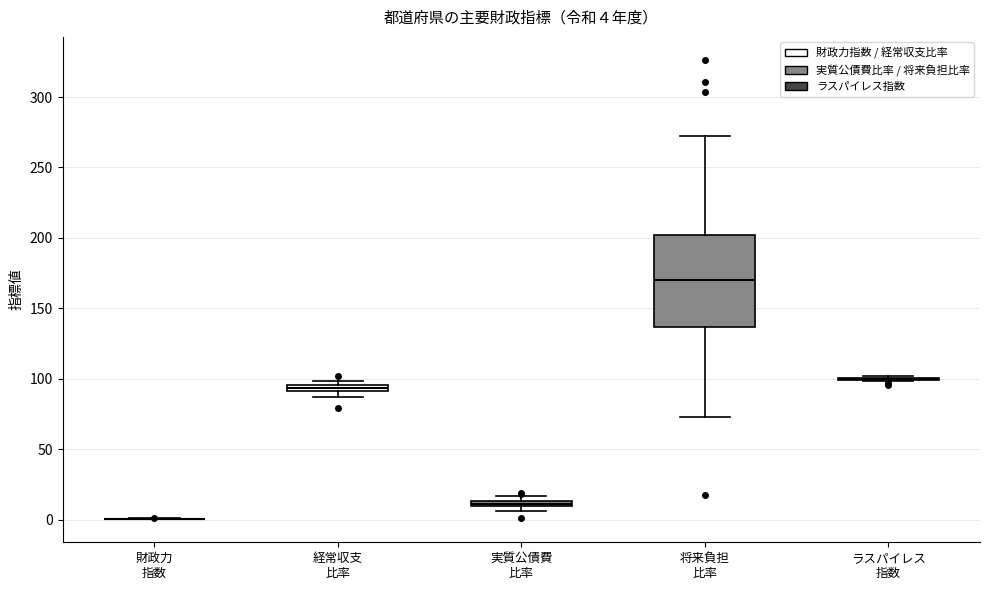

Which box is the tallest, from its lower edge to its upper edge?

将来負担 比率